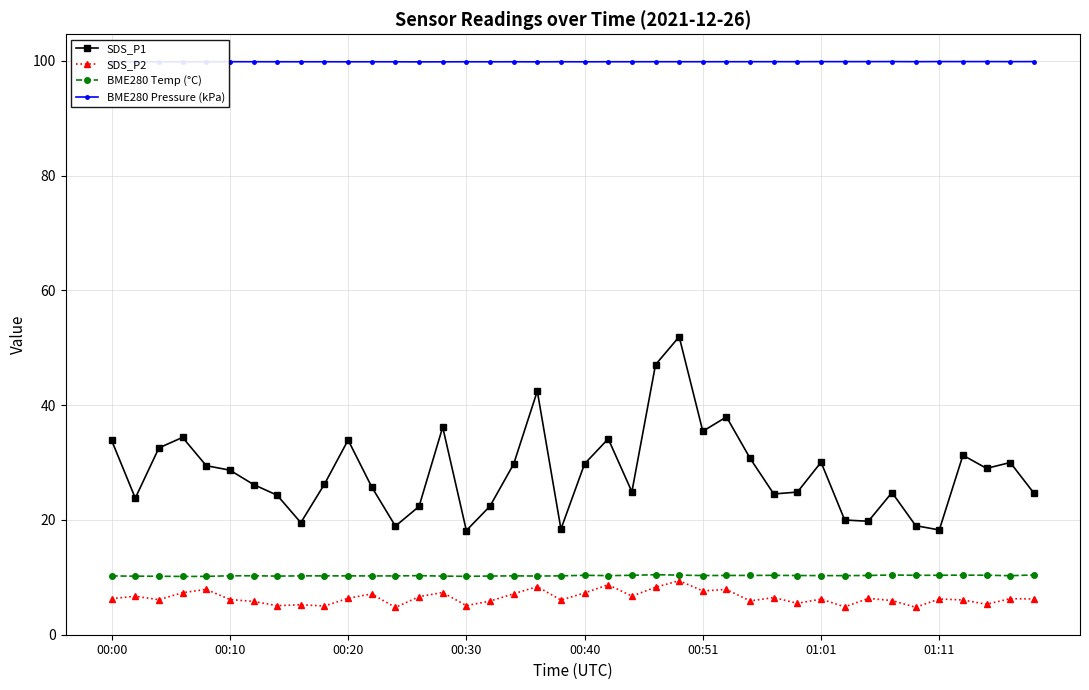

What is the value of the BME280 Temp (°C) point at the 32nd from the left?

10.3